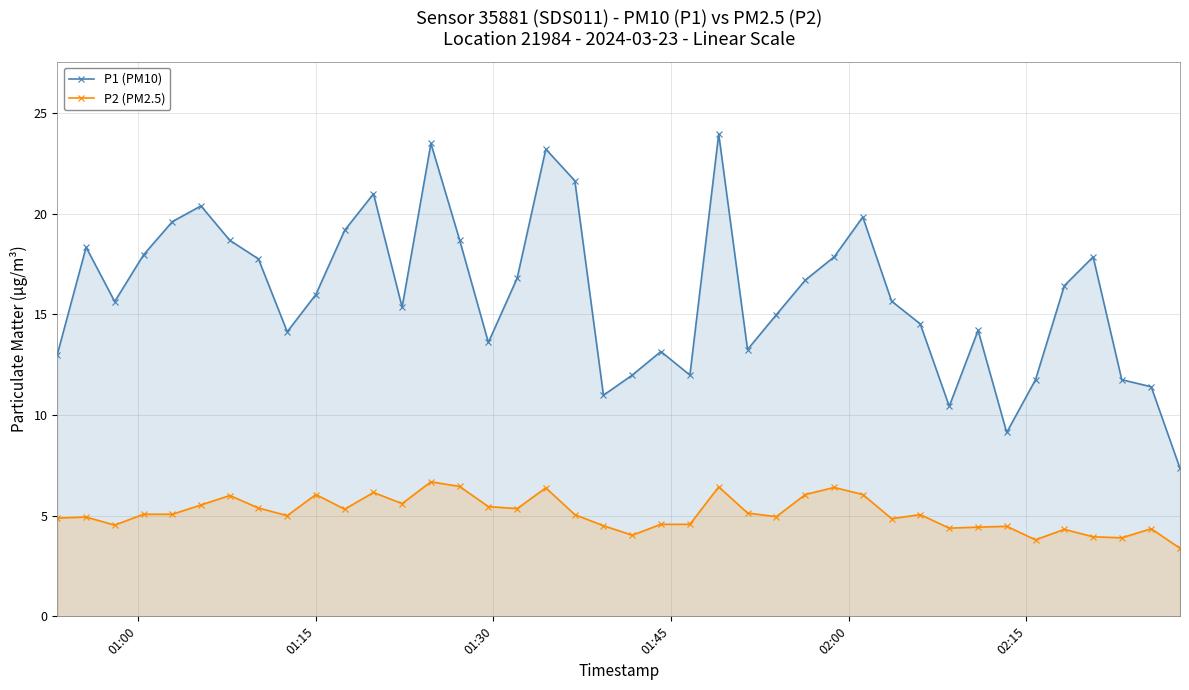

Rank the series by their average value, from lowest to highest.

P2 (PM2.5), P1 (PM10)